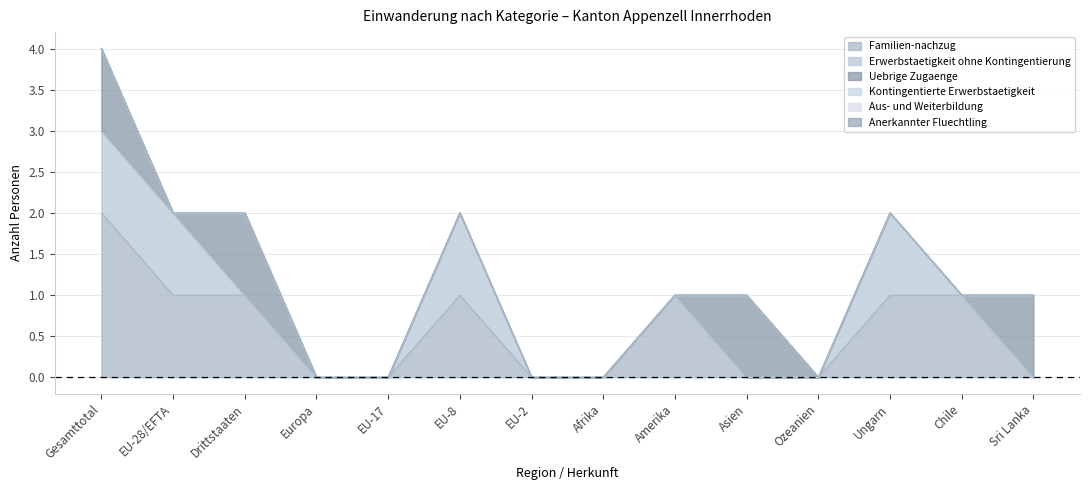

How many Erwerbstaetigkeit ohne Kontingentierung values are between 0 and 1?

14